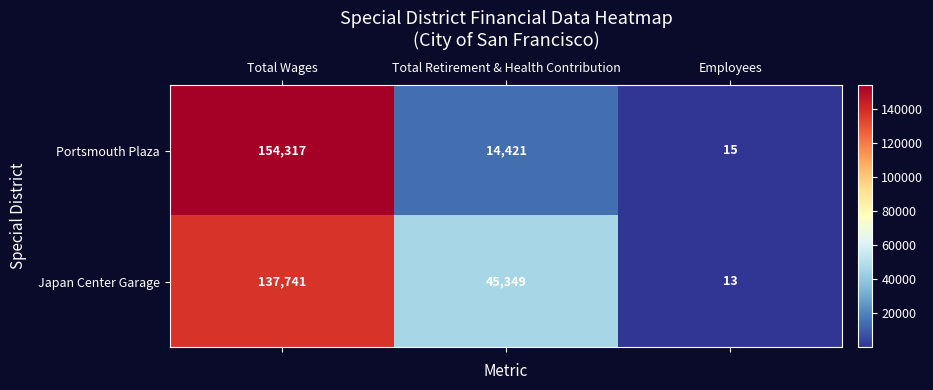

True or false: Japan Center Garage has a value of 45349 at Total Retirement & Health Contribution.

True